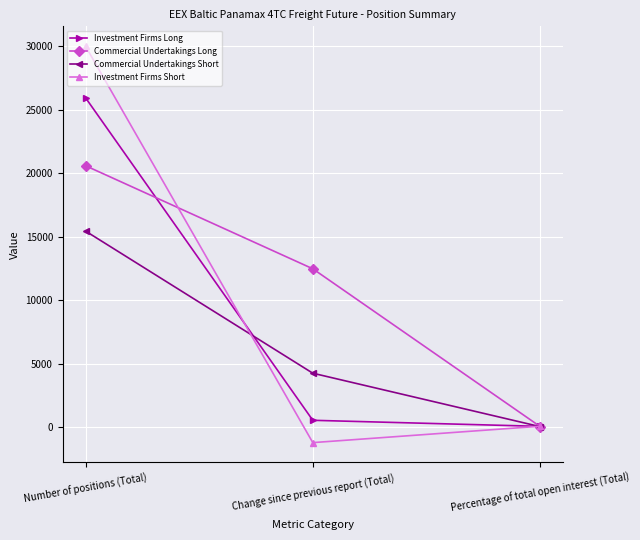

What is the value of the Investment Firms Long point at the 1st from the left?

25932.4